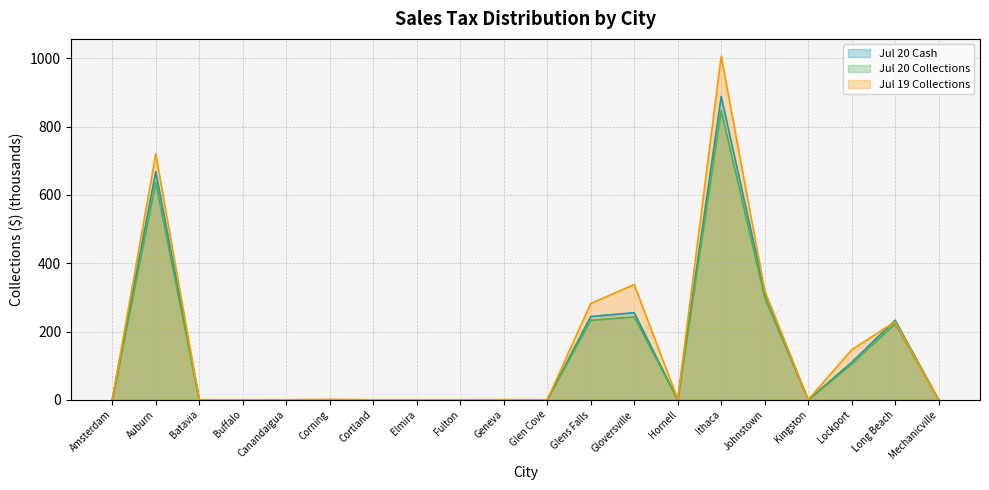

What is the value of the Jul 20 Collections point at the 18th from the left?

104.6